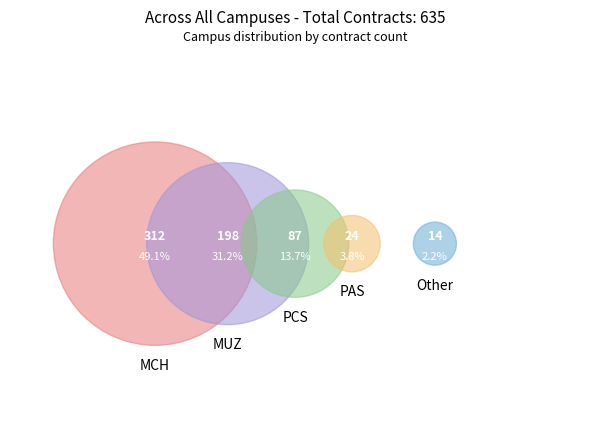

What percentage is the MUZ slice, to the nearest percent?

31%